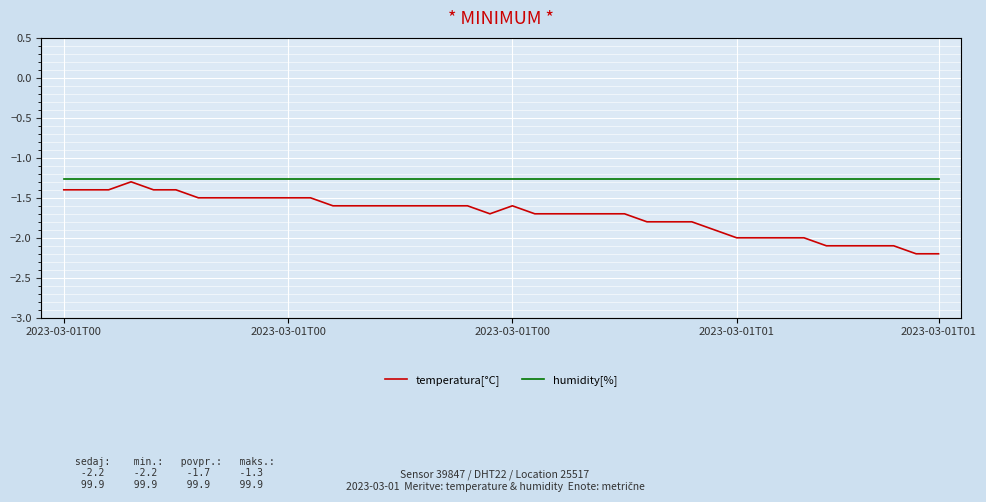

Which label corresponds to the largest value in the chart?

2023-03-01T00